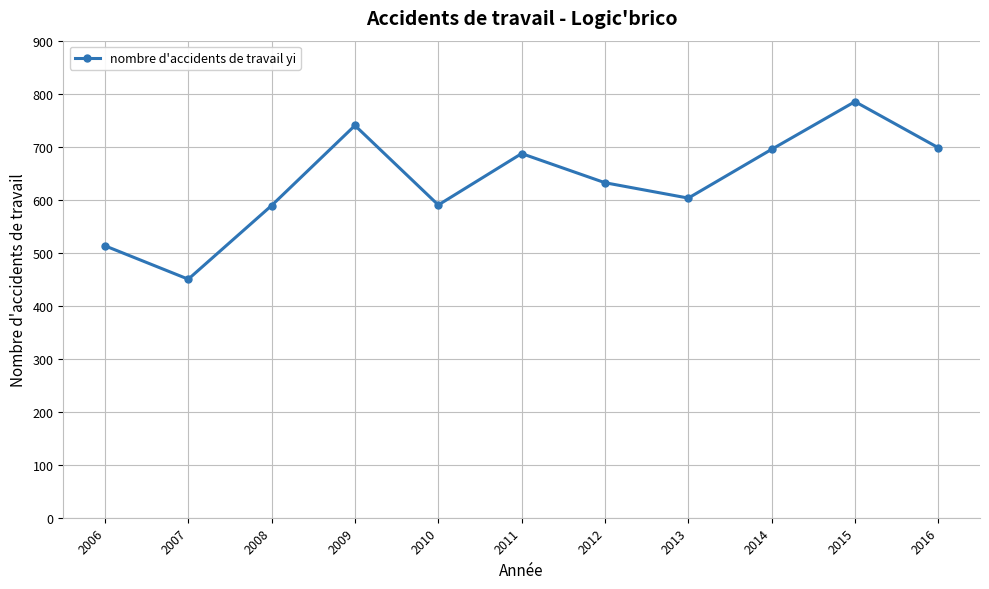

Read the value at 2014, to the nearest 10.

700